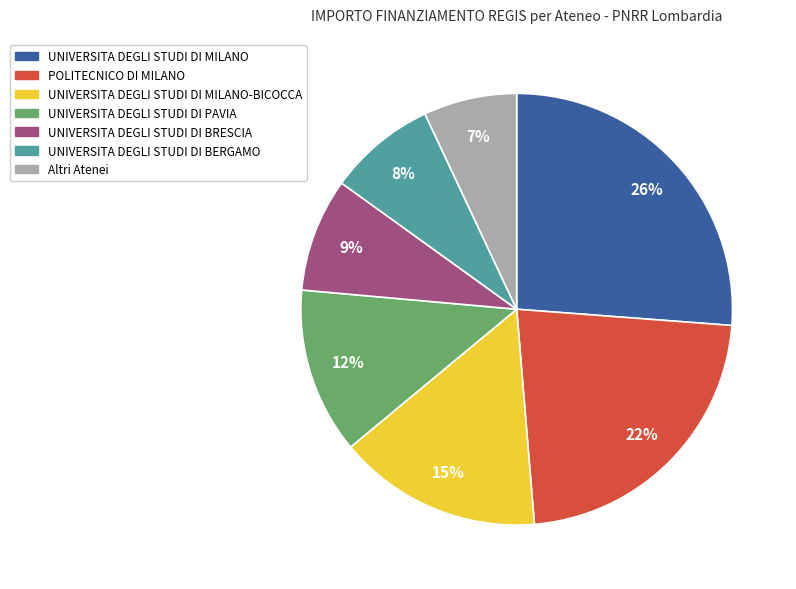

Which slice is the smallest?

Altri Atenei